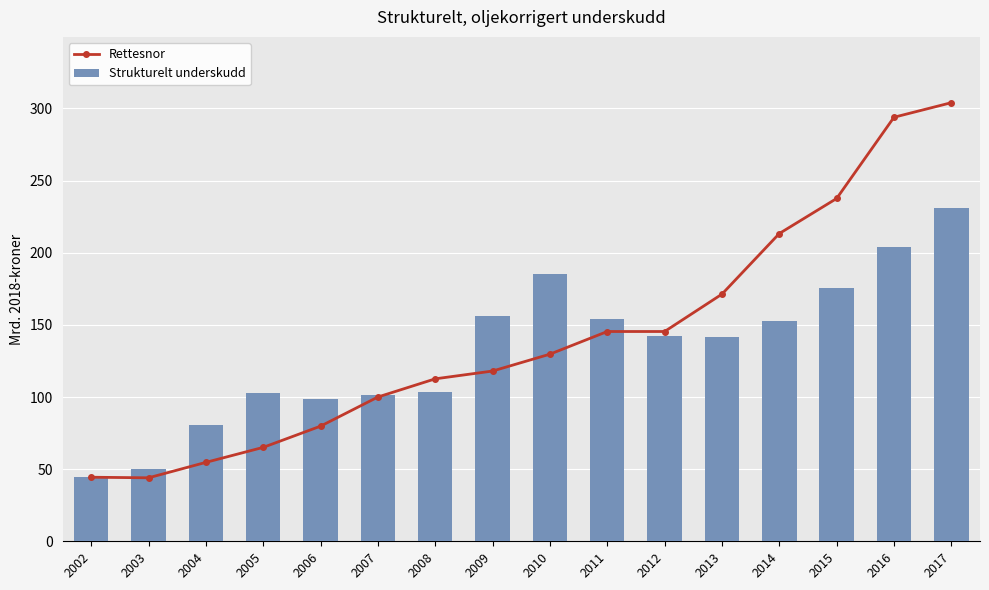

Where does the Rettesnor series first go above 129?

2010